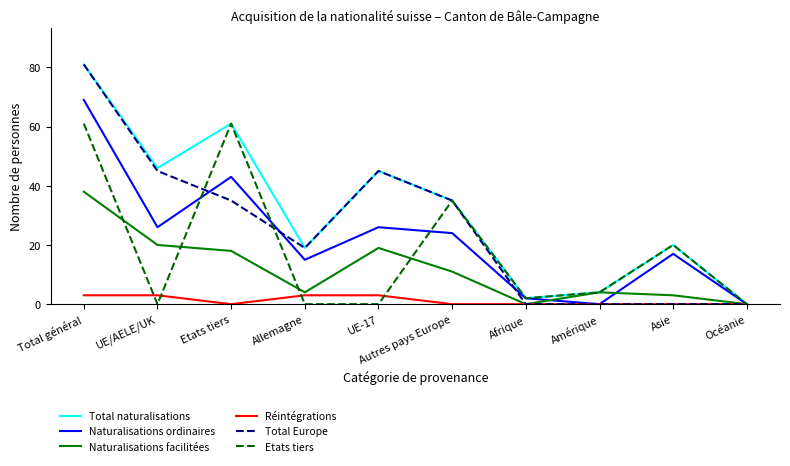

True or false: Total Europe and Naturalisations ordinaires cross at least once.

True